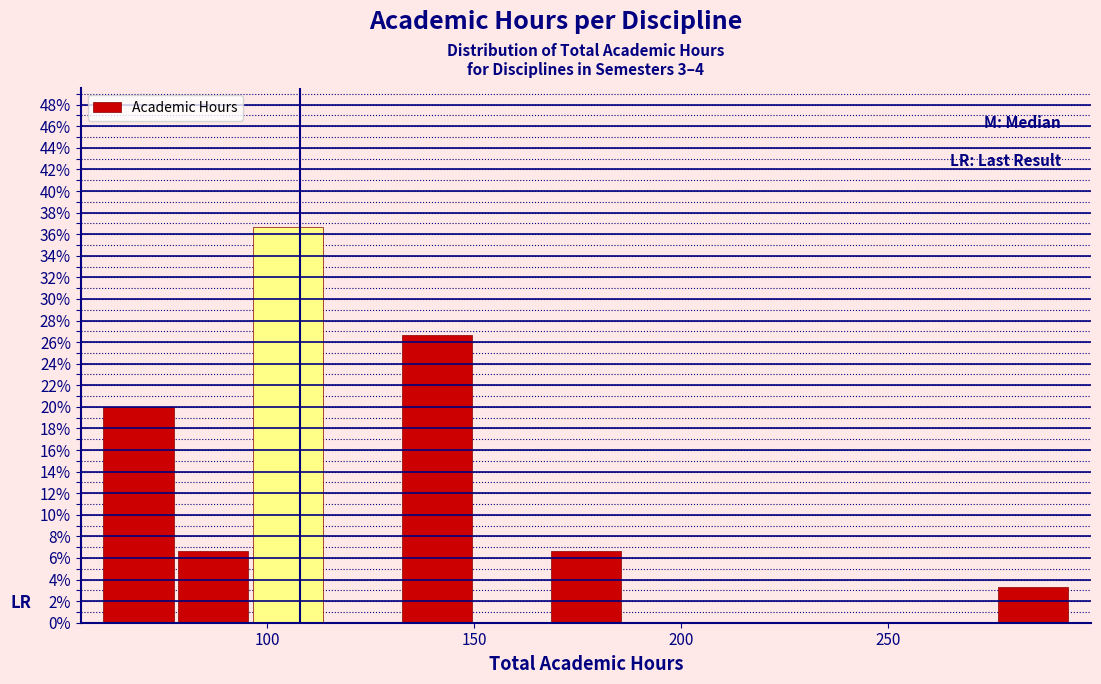

Around what value on the x-axis is the tallest bar? Give the approximate position of its centre, as read against the axis.

105